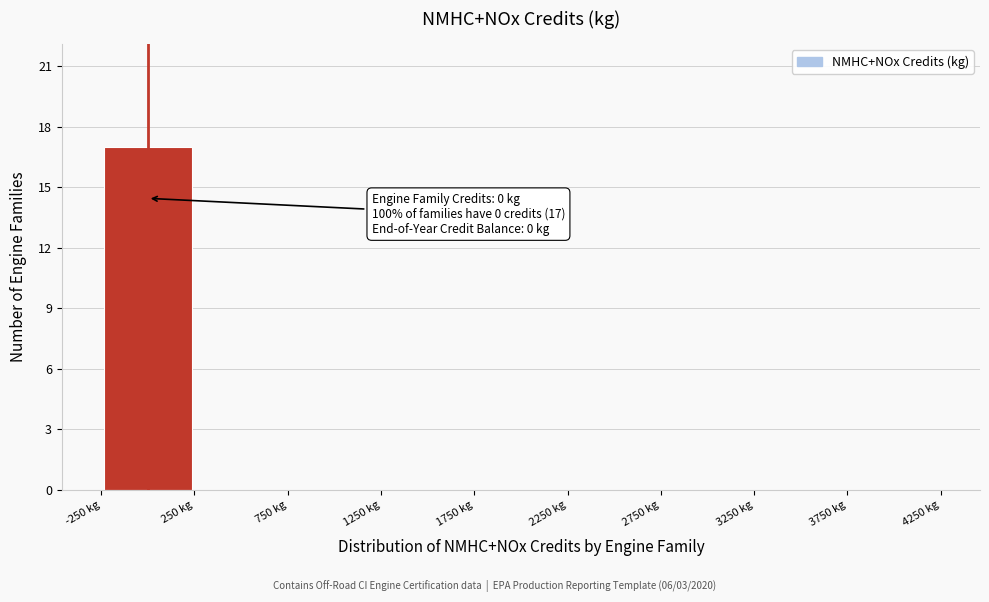

Over which range of the x-axis is the bar tallest?

-250 to 250